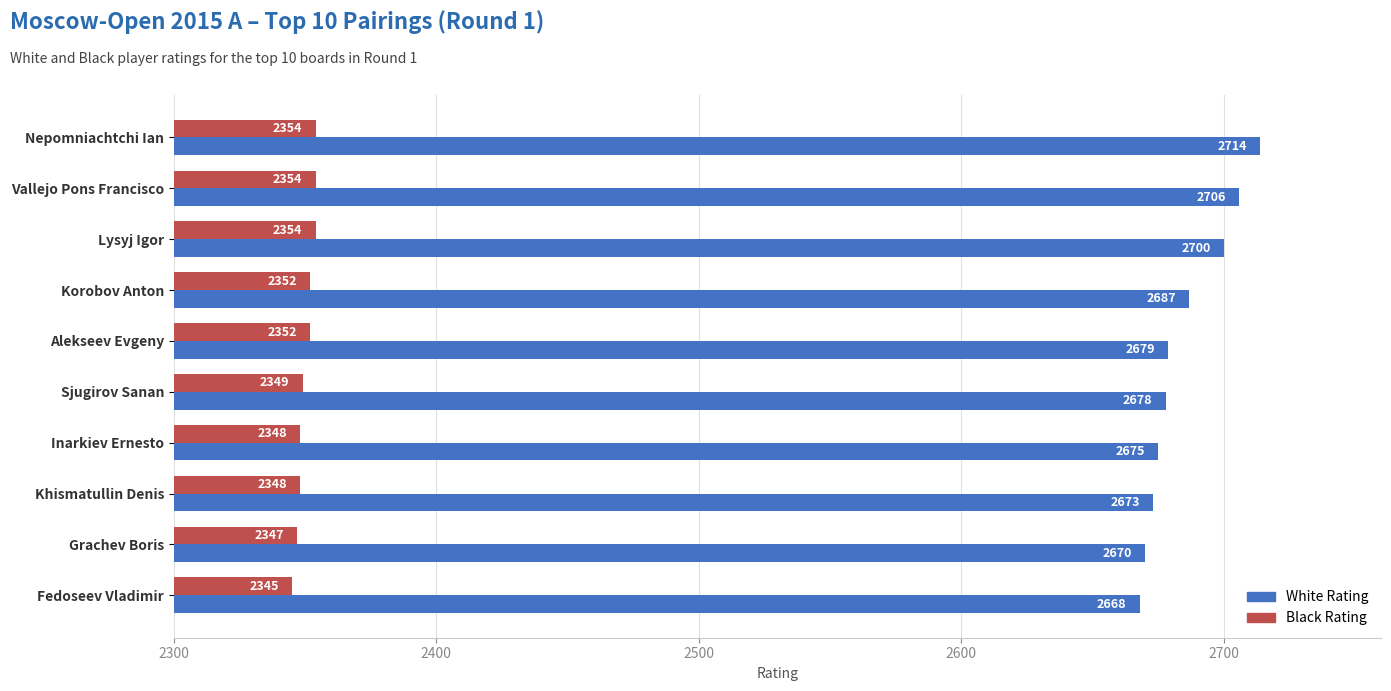

Which category has the lowest value across all series?

Fedoseev Vladimir